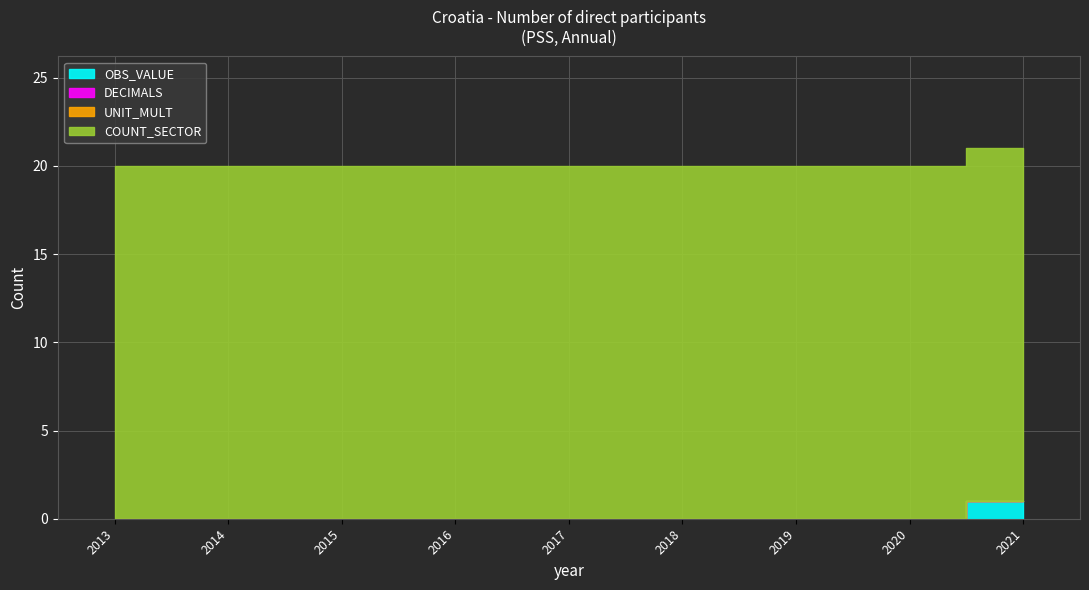

Which category has the lowest value across all series?

2013